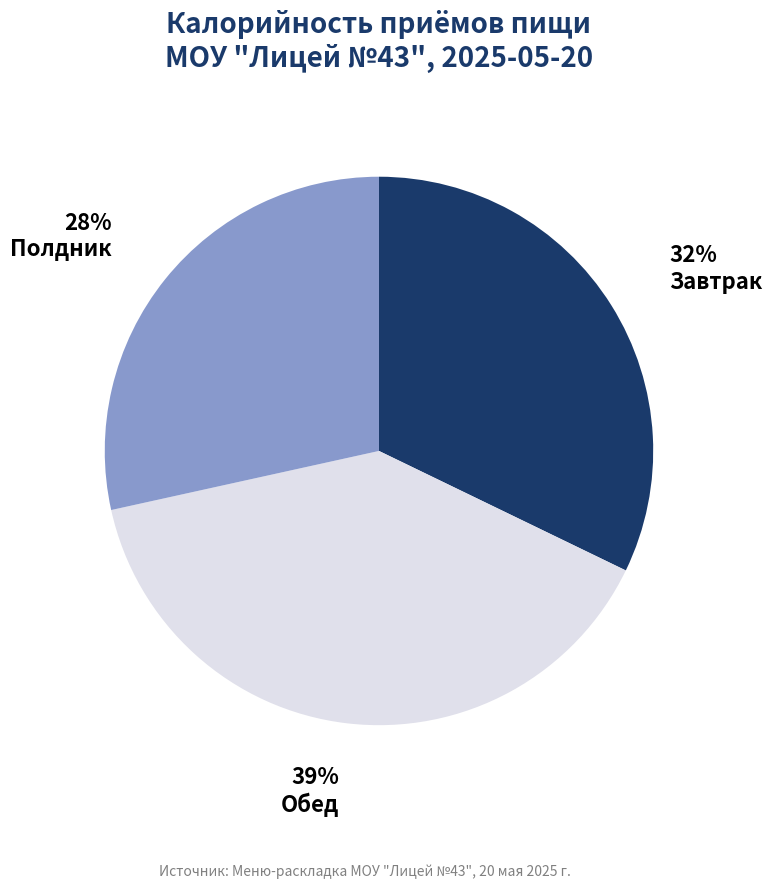

Rank the categories by value from highest to lowest.

Обед, Завтрак, Полдник